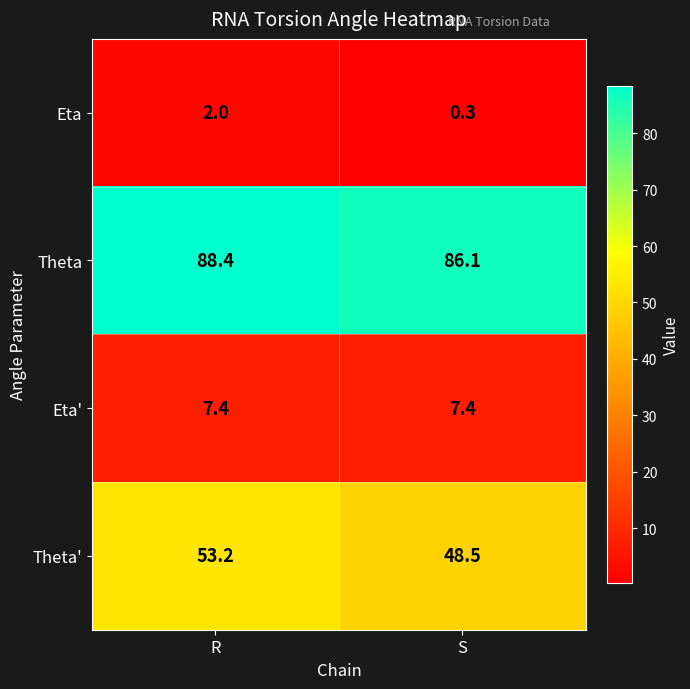

Which series has the widest spread of values?

Theta'